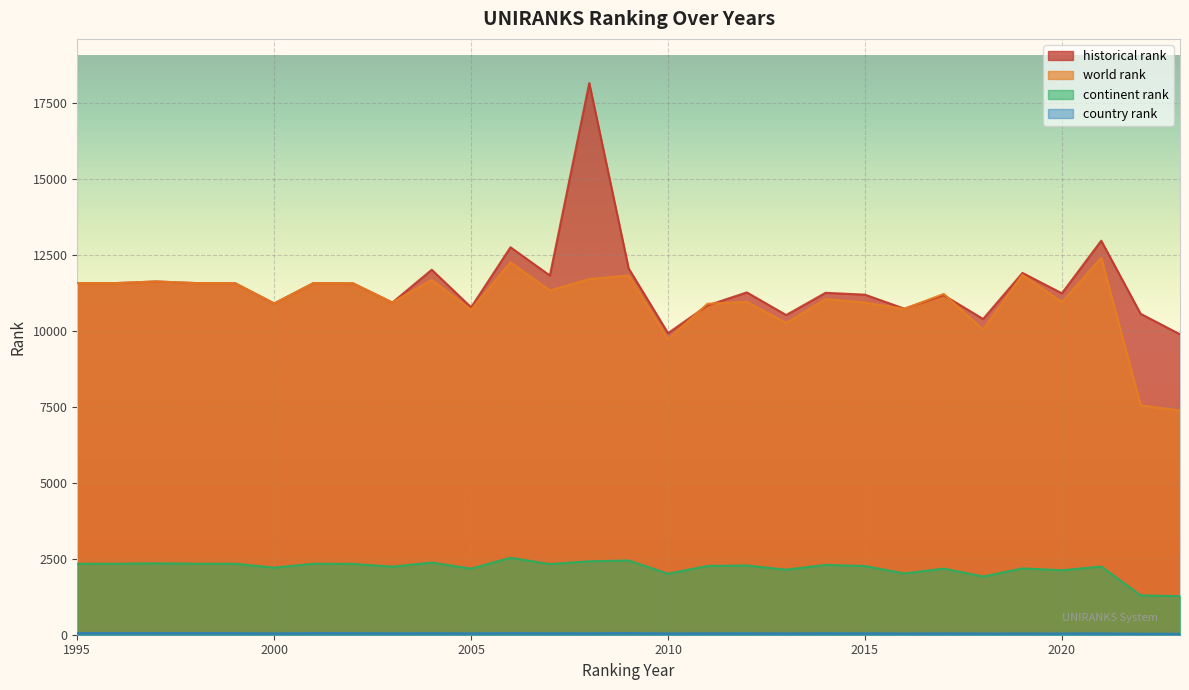

Between 2002 and 2015, which is larger?

2002